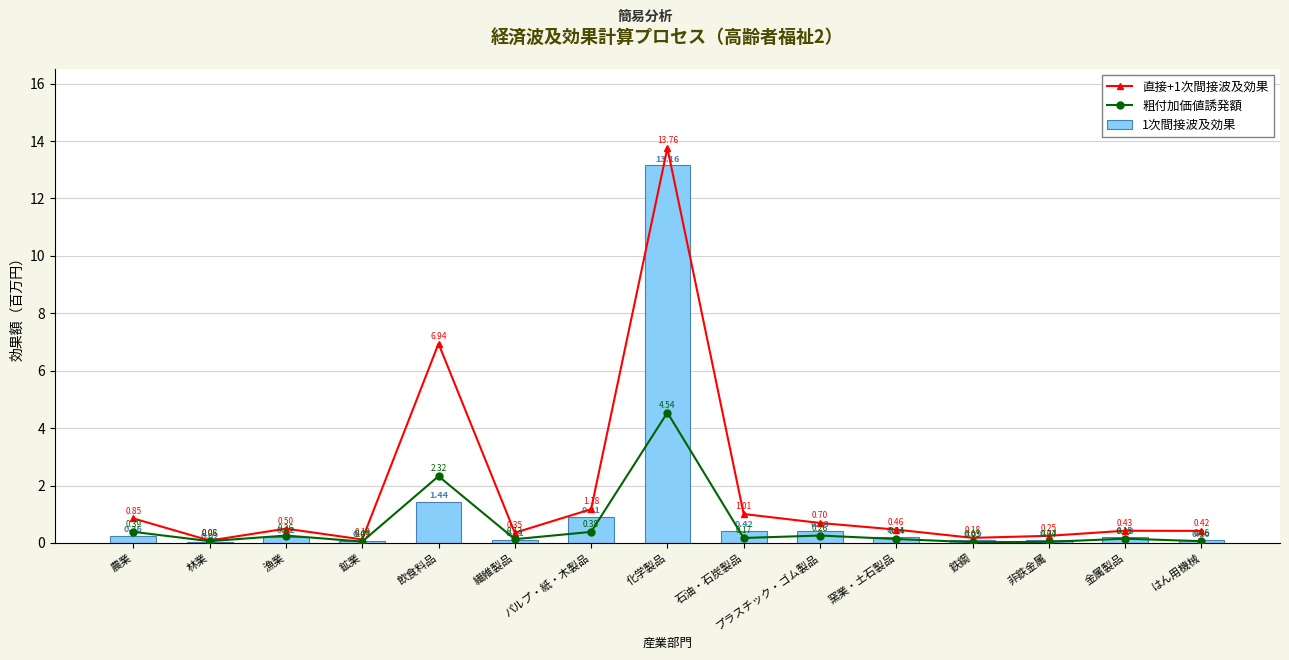

What is the average value of the 粗付加価値誘発額 series?

0.6